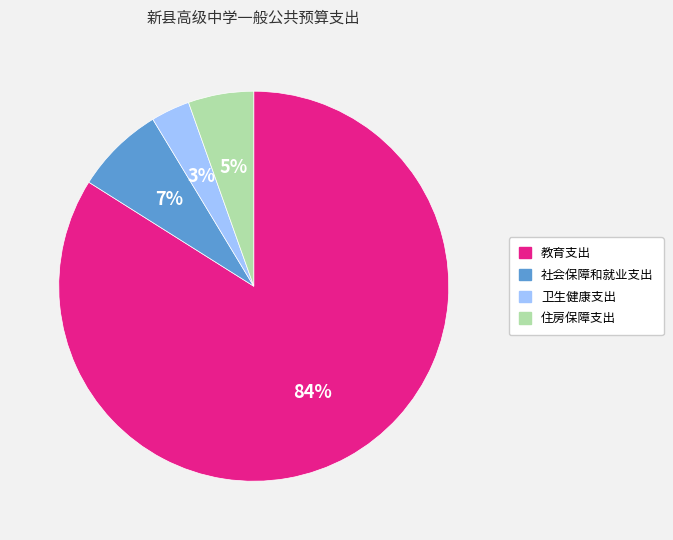

What percentage is the 社会保障和就业支出 slice, to the nearest percent?

7%